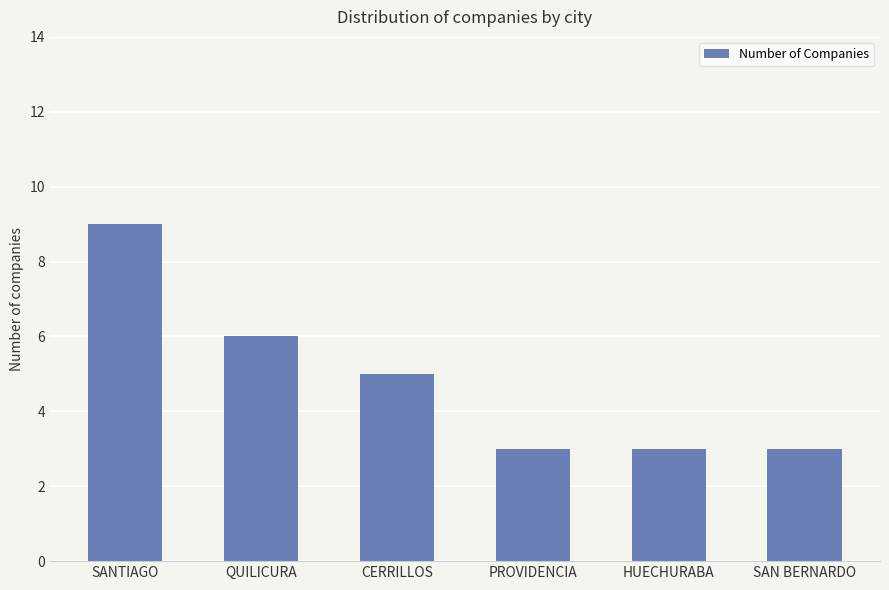

Count the number of data series in this chart.

1